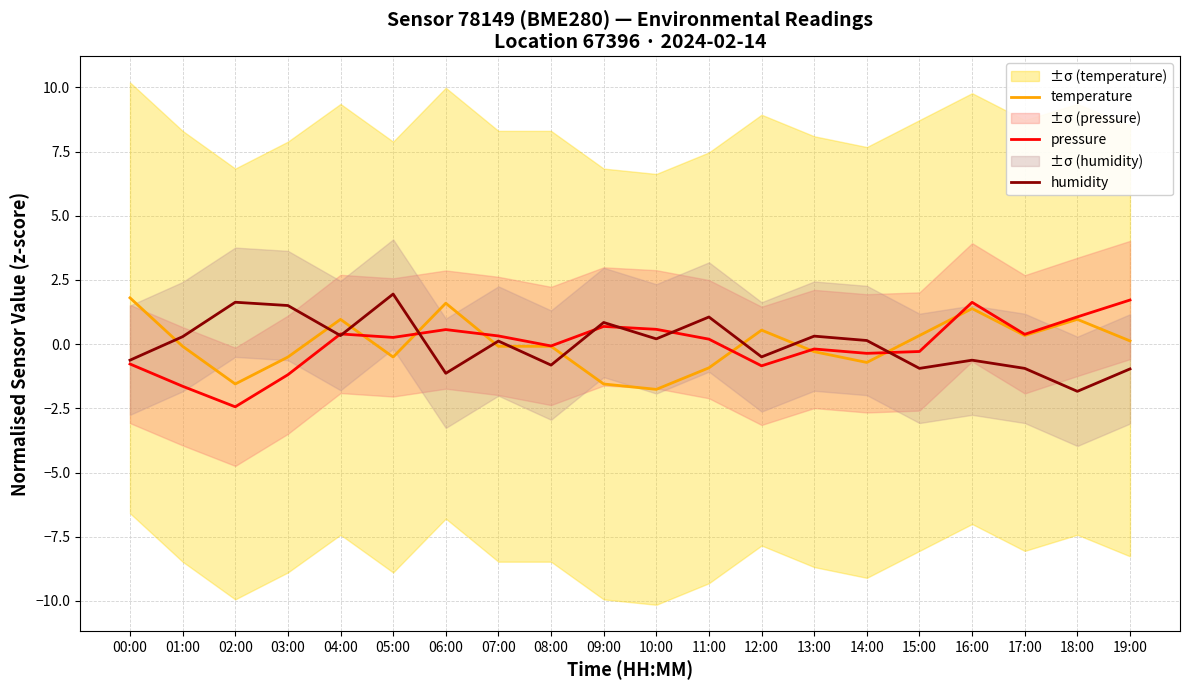

At how many categories does at least one series exceed -2?

20